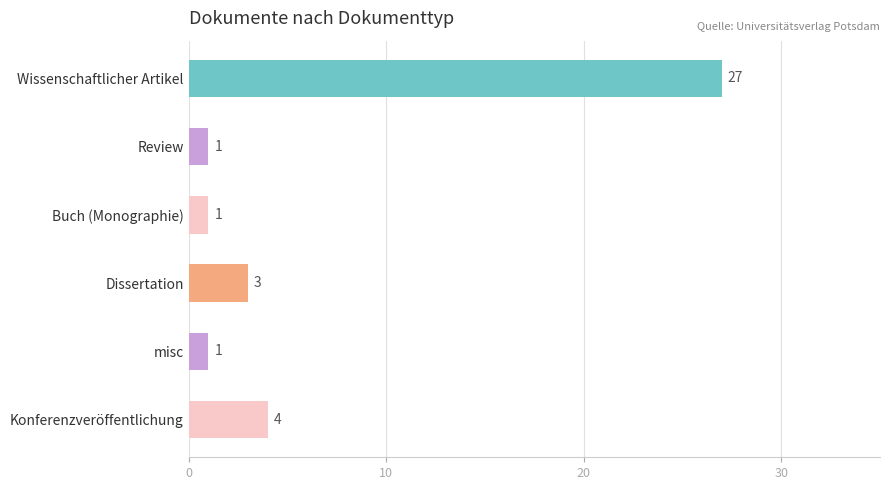

Reading top to bottom, transcribe all the data shown in this chart.

Wissenschaftlicher Artikel=27	Review=1	Buch (Monographie)=1	Dissertation=3	misc=1	Konferenzveröffentlichung=4